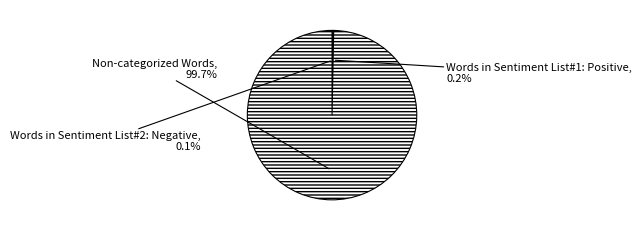

What is the majority slice?

Non-categorized Words